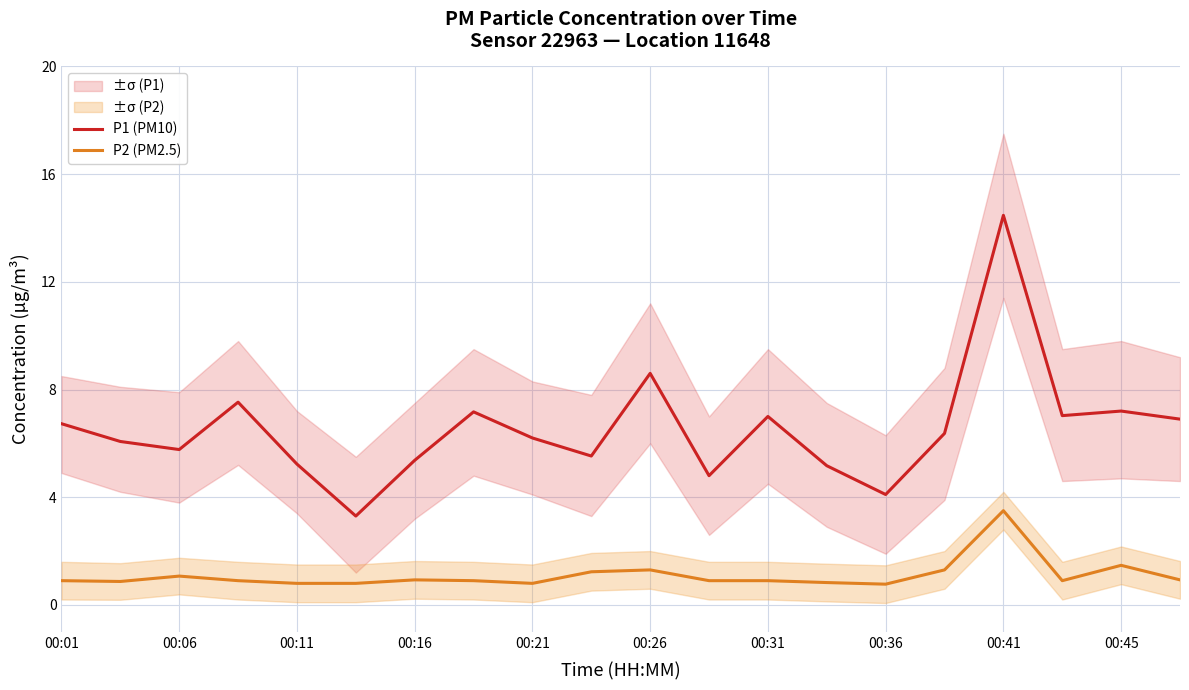

True or false: P1 (PM10) and P2 (PM2.5) cross at least once.

False